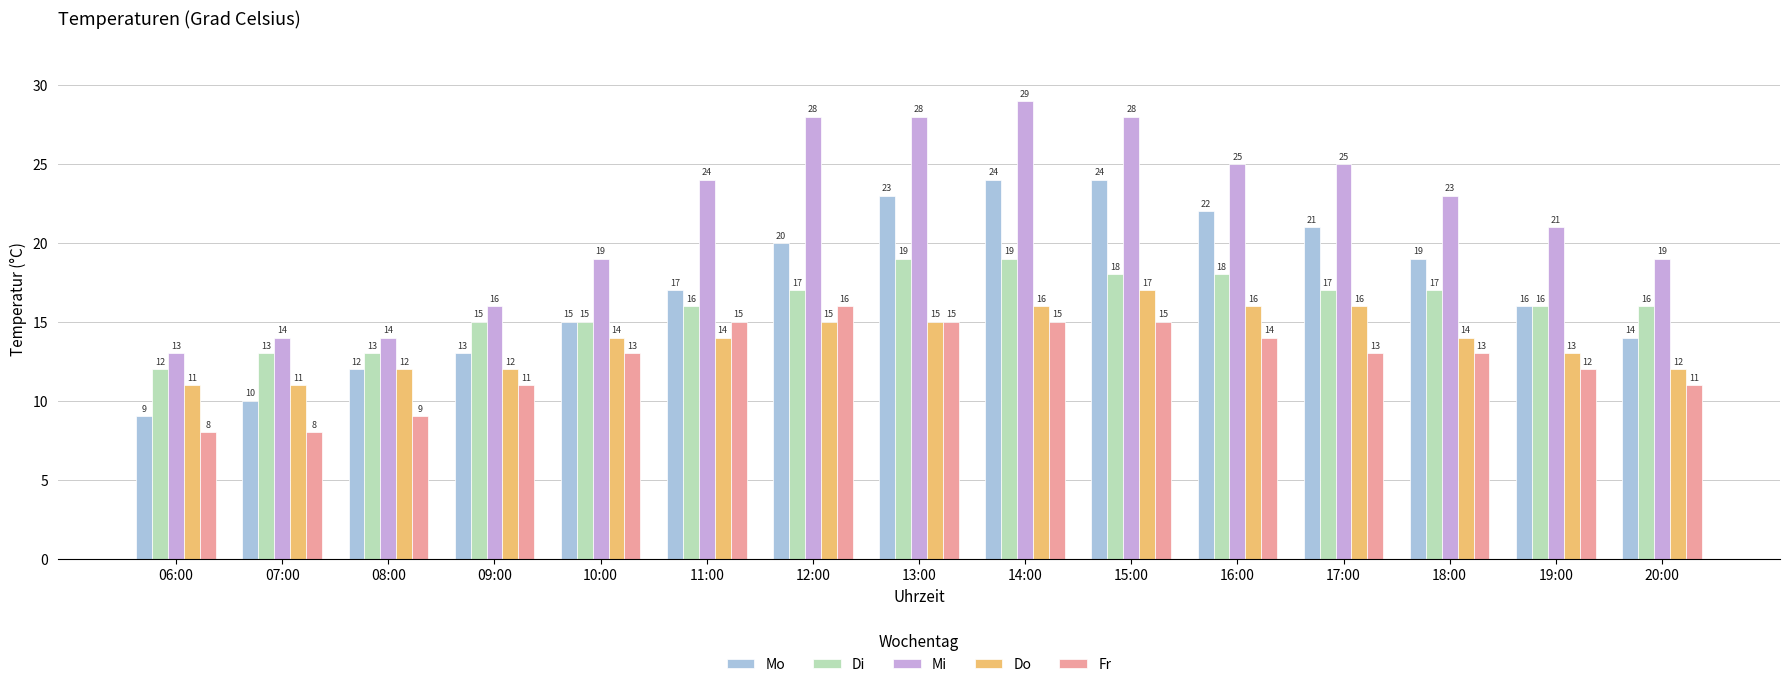

What are all the series names shown in the legend?

Mo, Di, Mi, Do, Fr